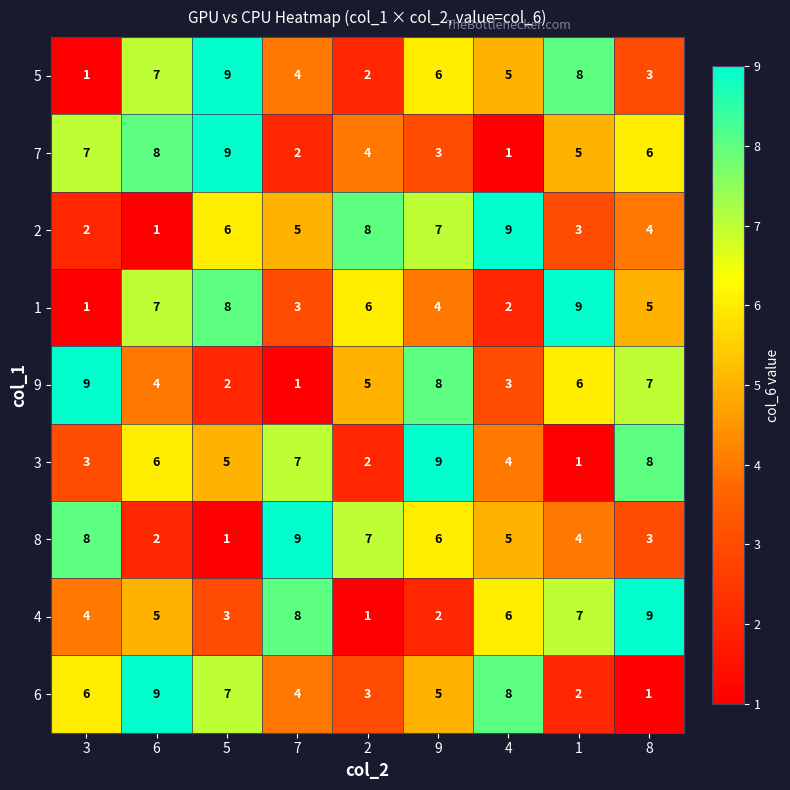

What is the maximum value shown in the chart?

9